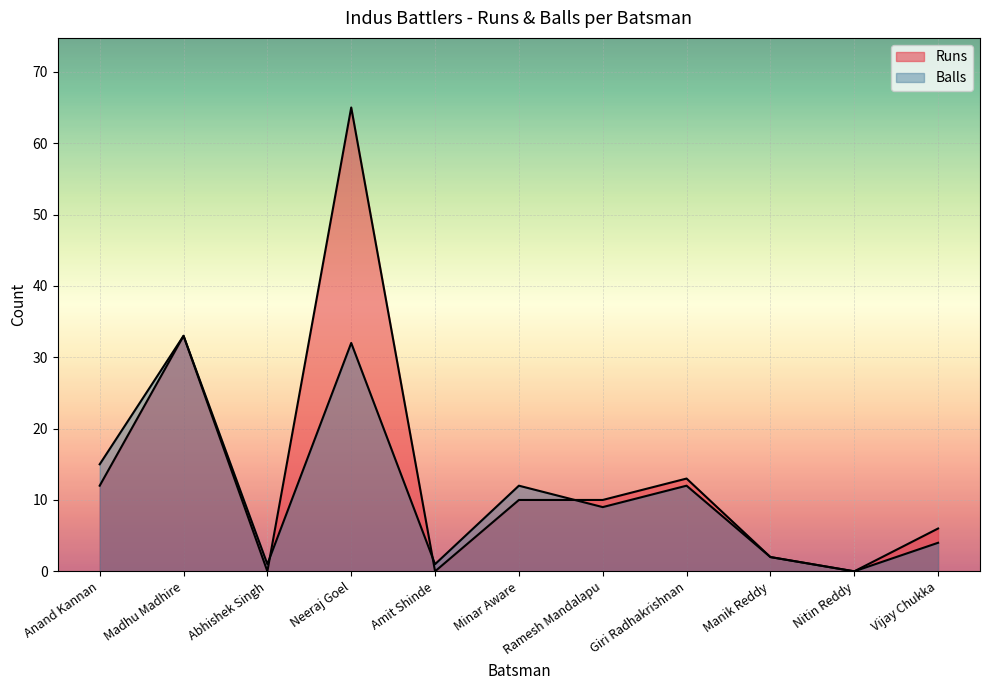

How many interior local peaks does the Balls series have?

4